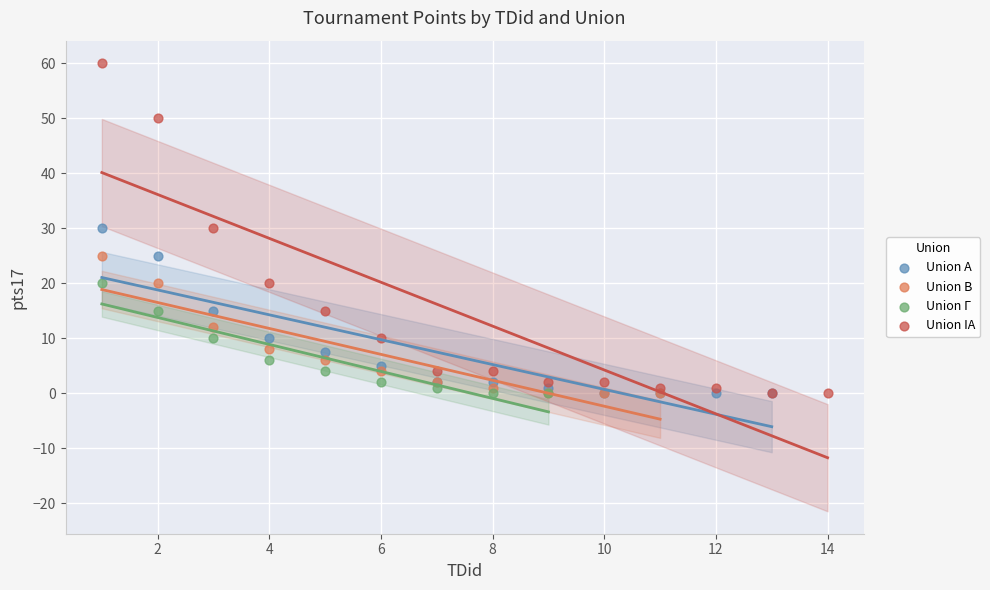

Which series contains the highest Y value?

Union ΙΑ